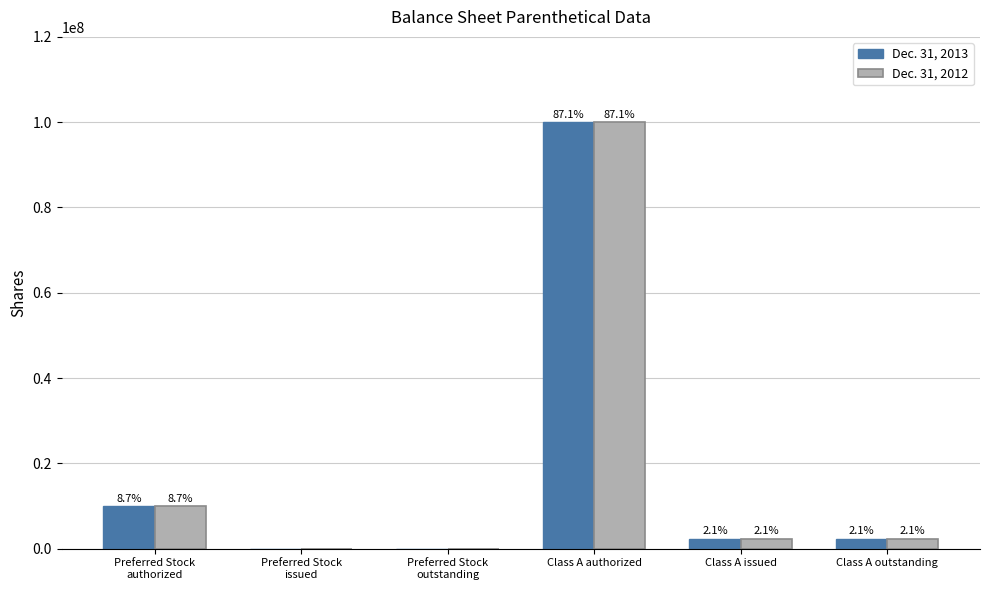

What is the sum of all Dec. 31, 2013 values?

114768814